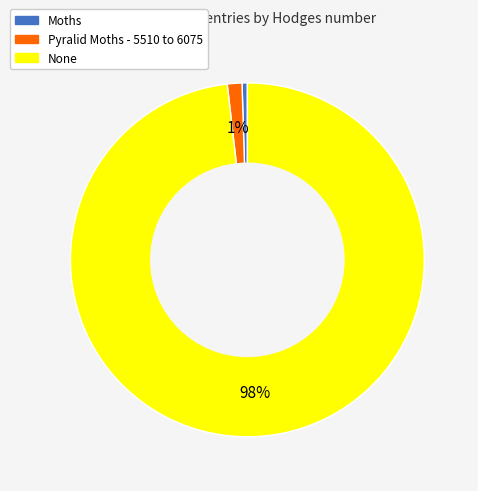

Do None and Moths together represent more than half of the pie?

Yes